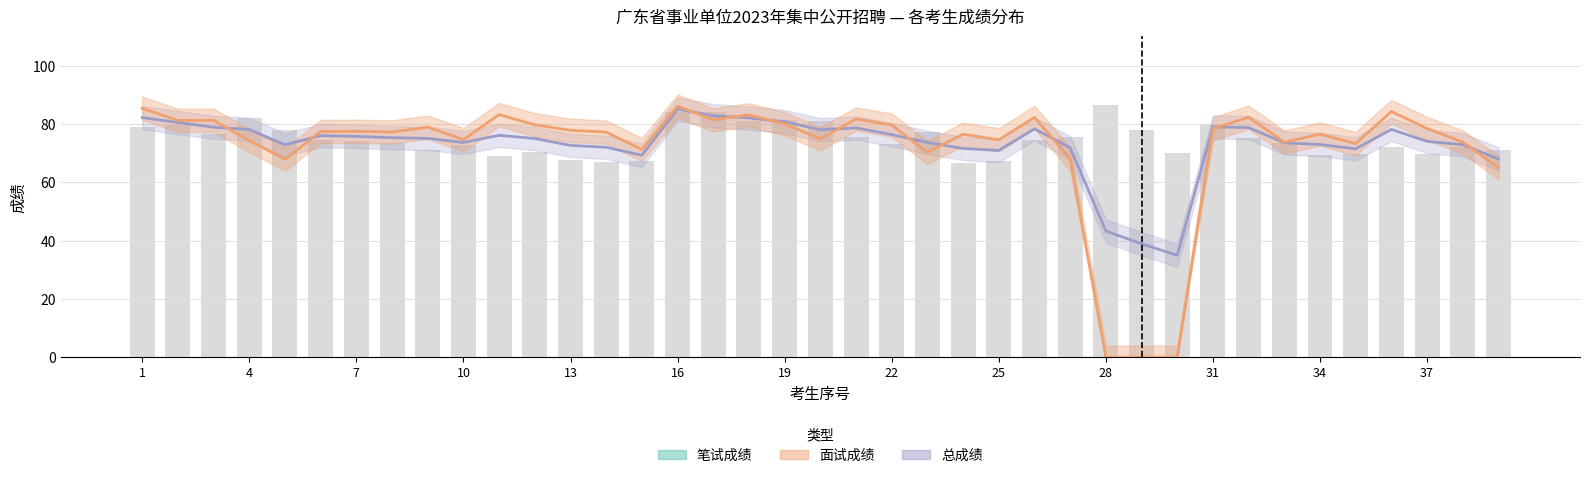

What is the sum of the 笔试成绩 values at 26 and 37?

147.6